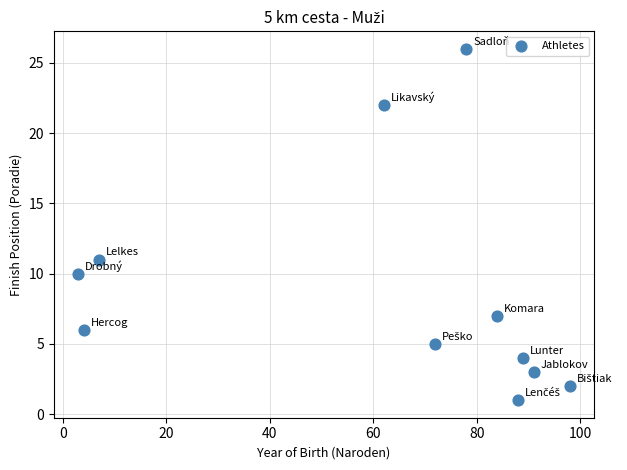

What is the range of X values (max minus min)?

95